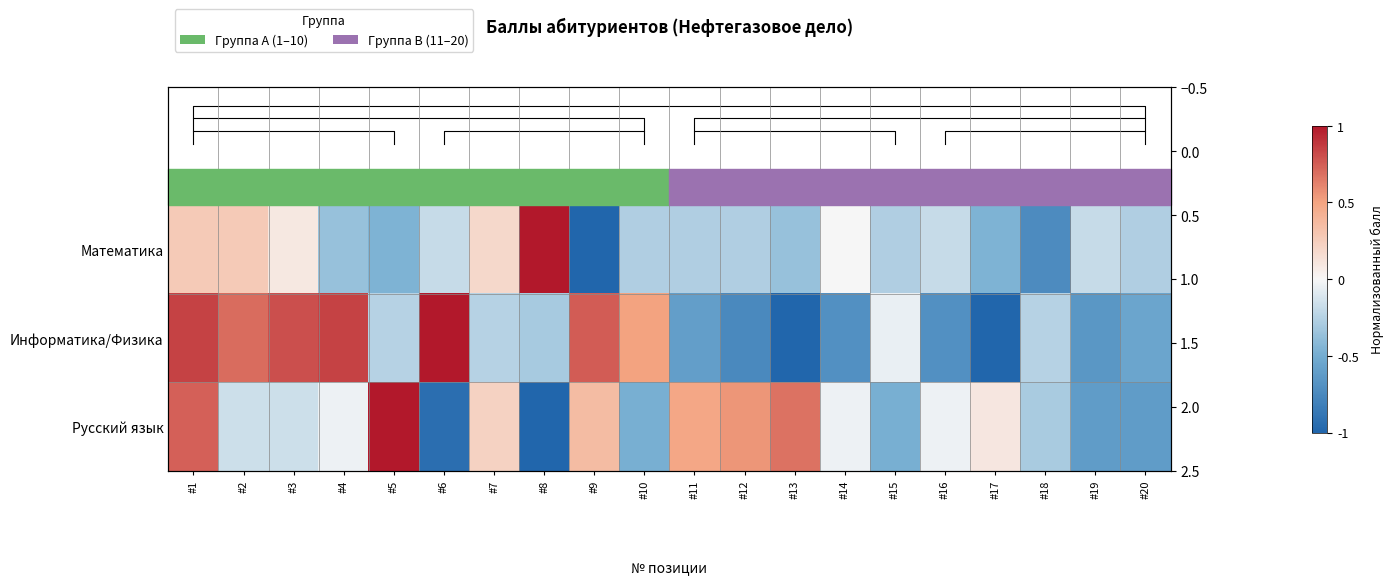

The Русский язык series shows -0.1 at #14. True or false?

False